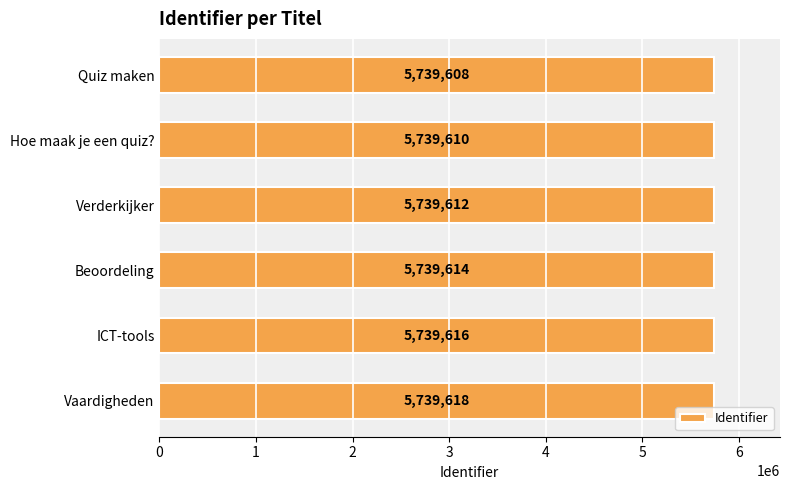

Reading top to bottom, what are all the values shown in this chart?

Quiz maken=5739608	Hoe maak je een quiz?=5739610	Verderkijker=5739612	Beoordeling=5739614	ICT-tools=5739616	Vaardigheden=5739618